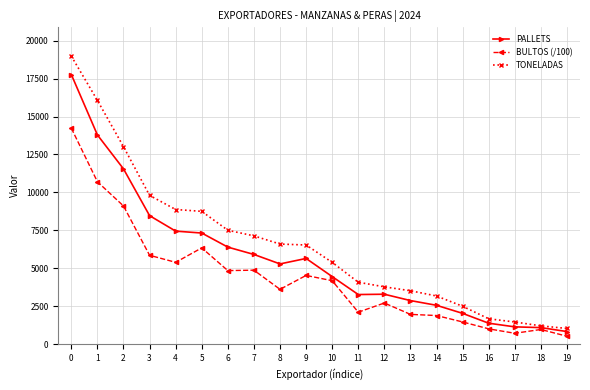

What is the maximum value for TONELADAS?

18981.0